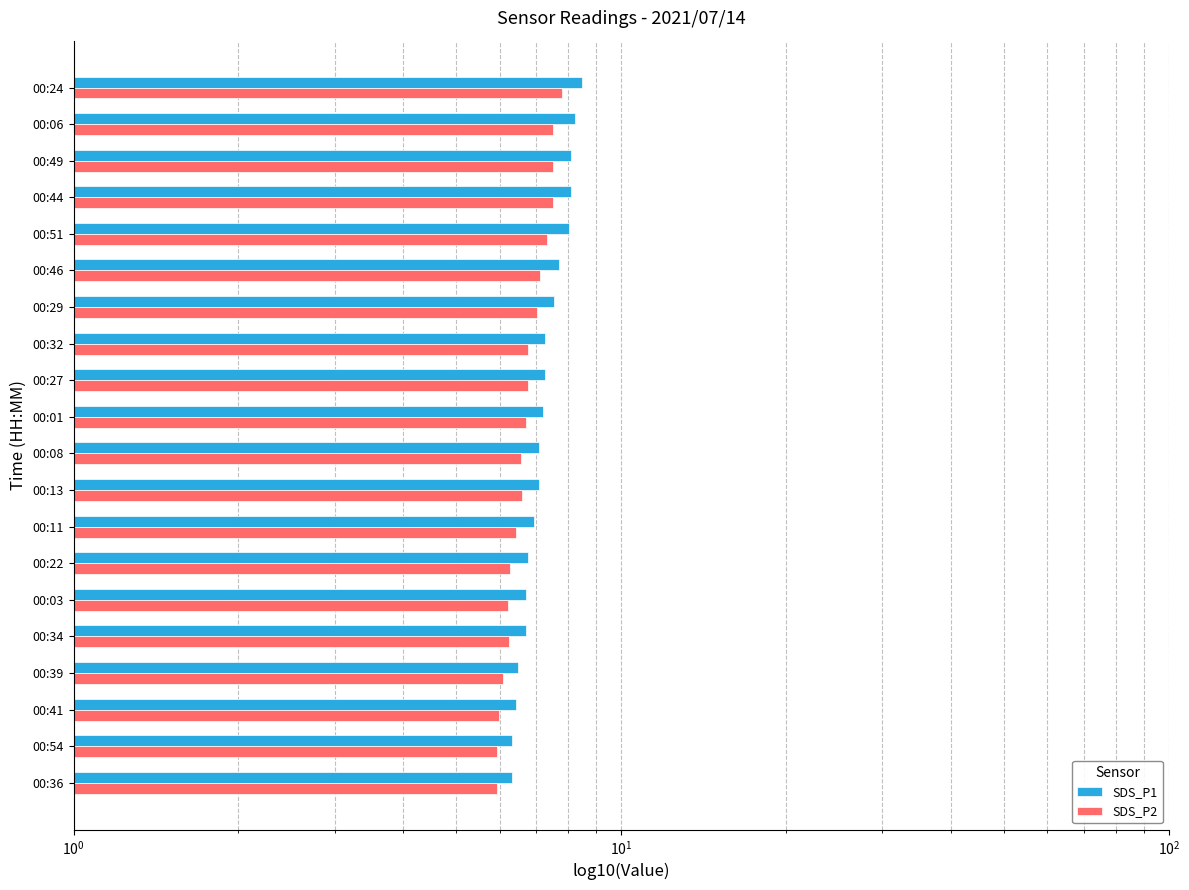

Which series changed the most between 00:54 and 00:46?

SDS_P1